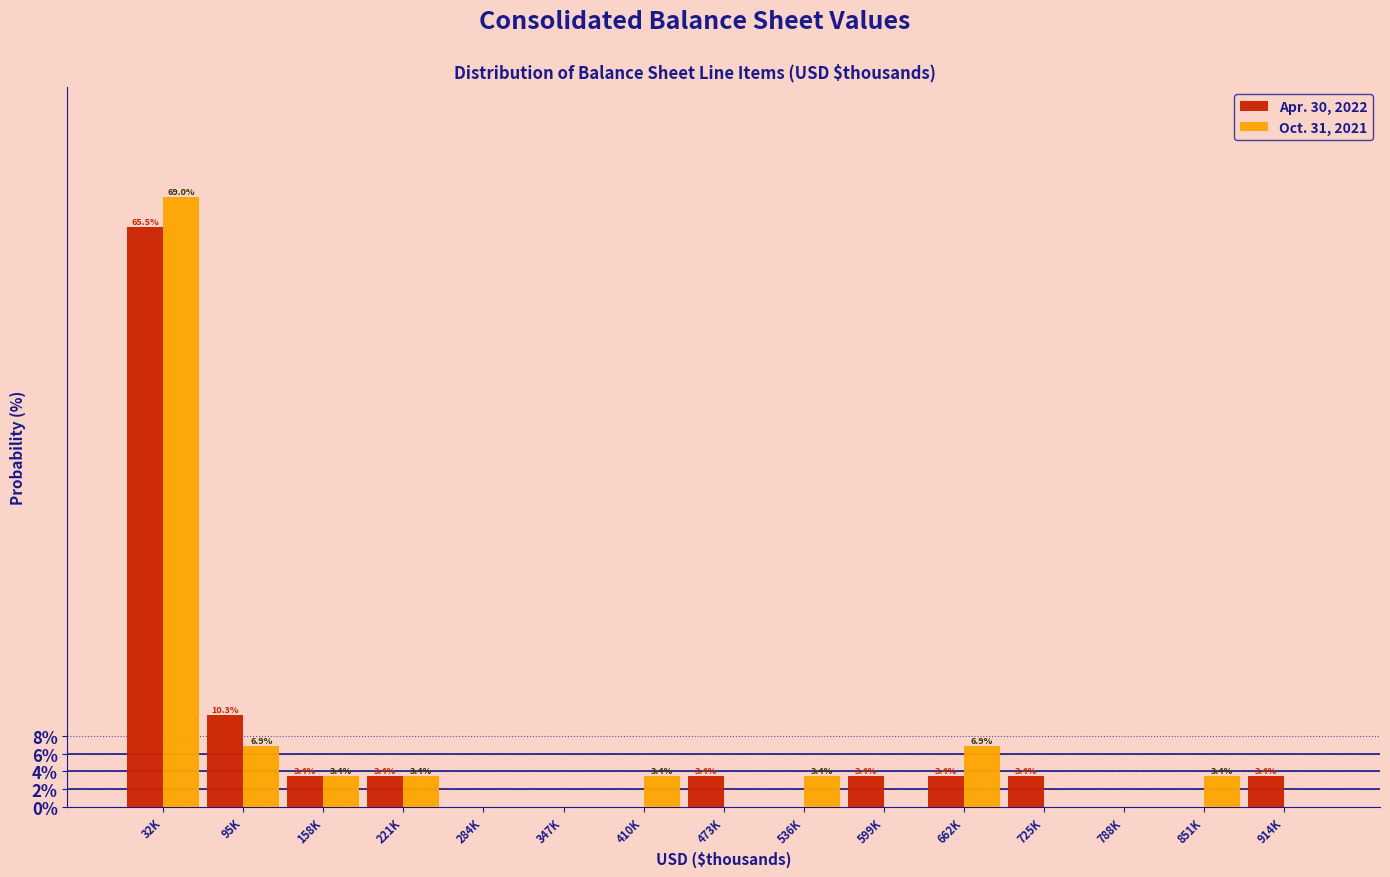

Reading right to left, transcribe all the data shown in this chart.

Apr. 30, 2022: 914K=3.4	851K=0.0	788K=0.0	725K=3.4	662K=3.4	599K=3.4	536K=0.0	473K=3.4	410K=0.0	347K=0.0	284K=0.0	221K=3.4	158K=3.4	95K=10.3	32K=65.5
Oct. 31, 2021: 914K=0.0	851K=3.4	788K=0.0	725K=0.0	662K=6.9	599K=0.0	536K=3.4	473K=0.0	410K=3.4	347K=0.0	284K=0.0	221K=3.4	158K=3.4	95K=6.9	32K=69.0